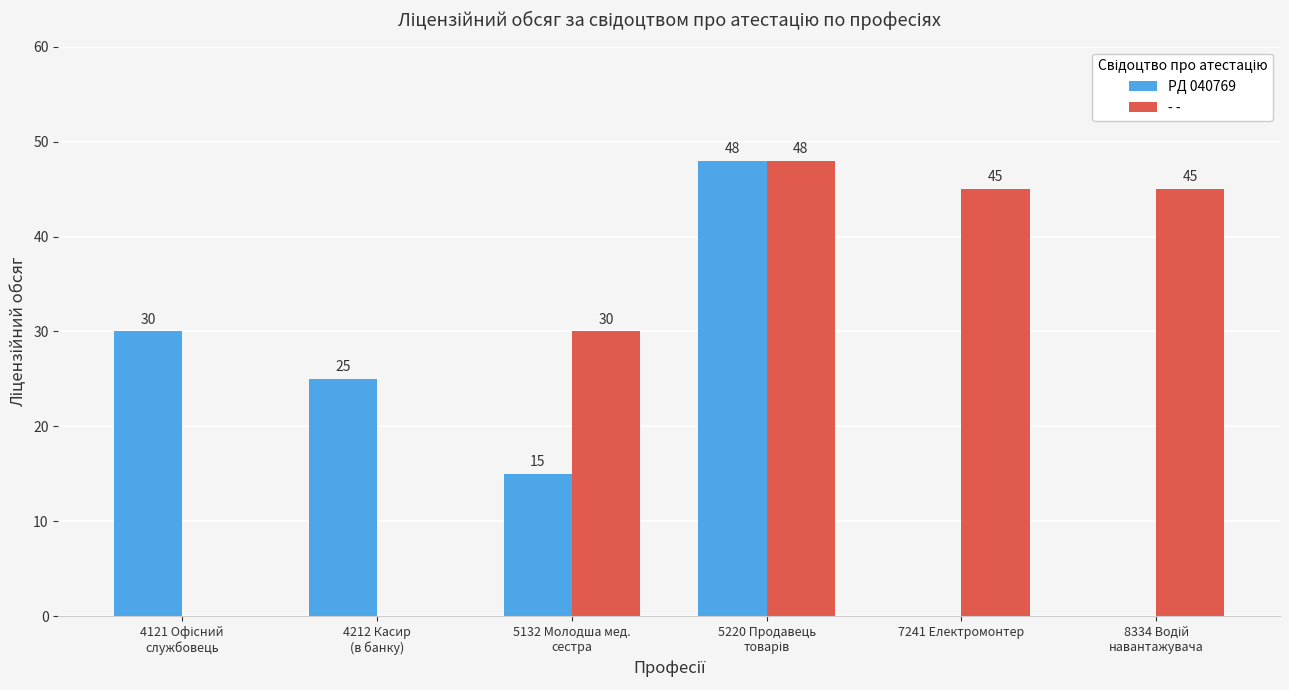

What is the sum of all РД 040769 values?

118